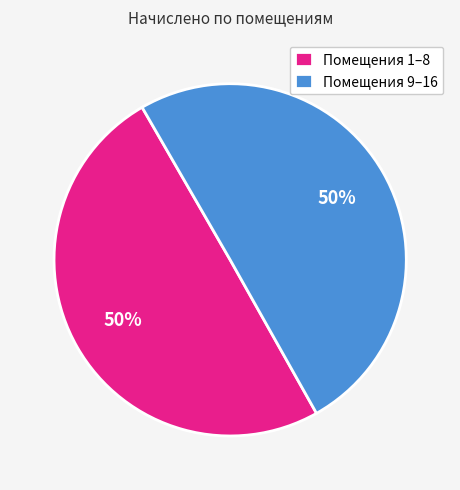

Is it true that Помещения 9–16 is 38% of the pie?

False